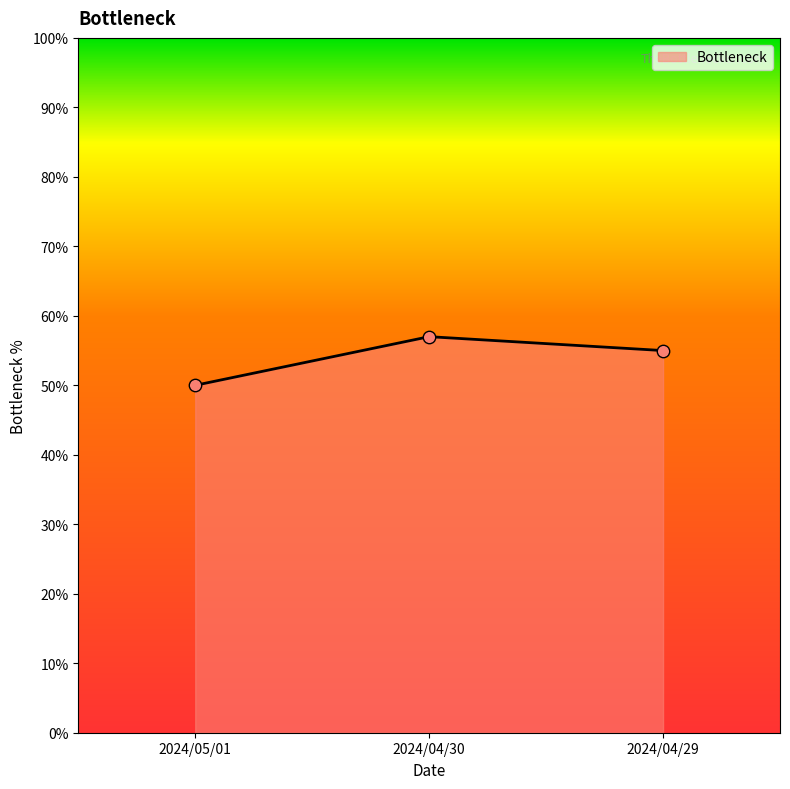

Between 2024/04/29 and 2024/04/30, which is larger?

2024/04/30